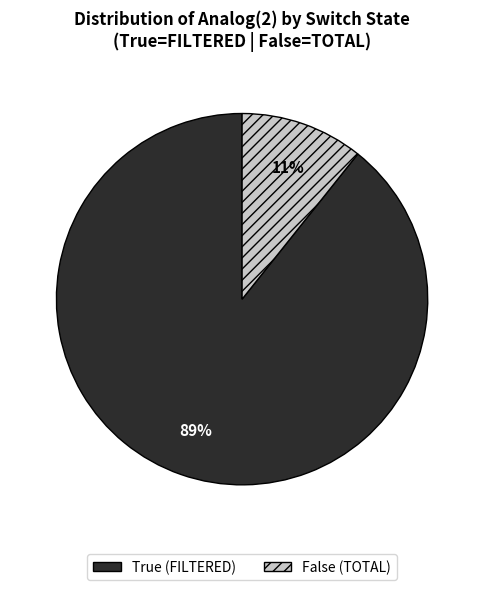

Combined, do True (FILTERED) and False (TOTAL) account for over 50%?

Yes